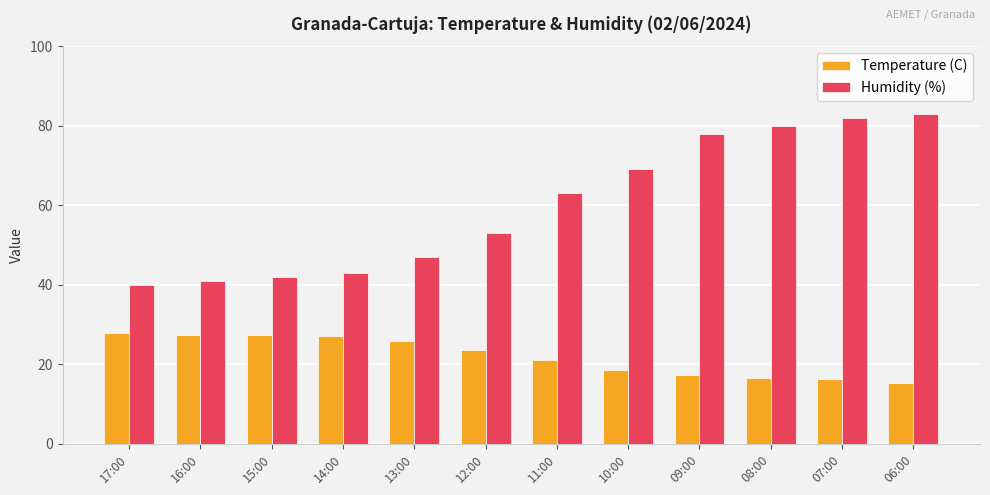

List the series in order of their peak value, lowest first.

Temperature (C), Humidity (%)